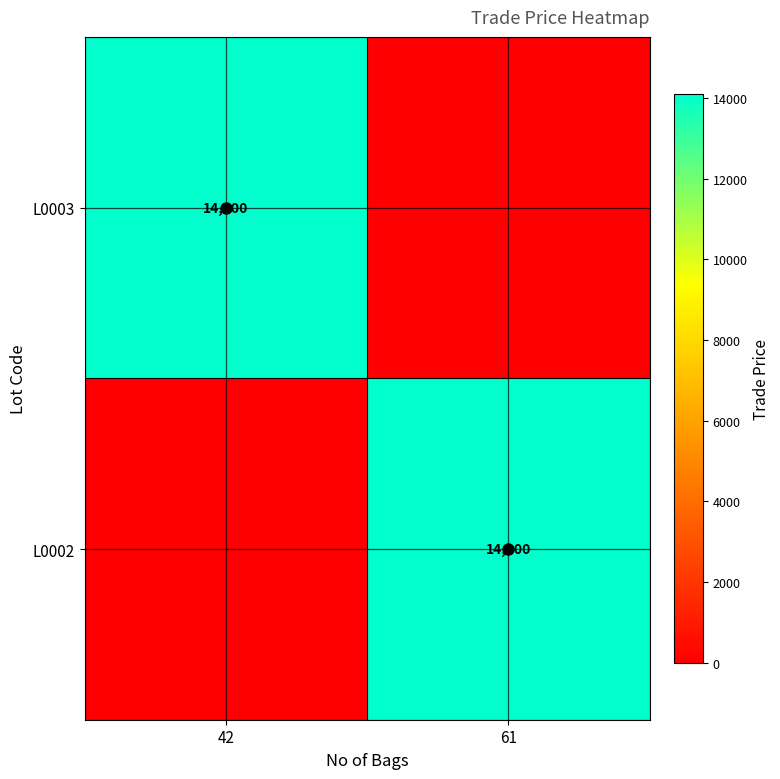

Is it true that L0002 equals 14100 at 61?

True